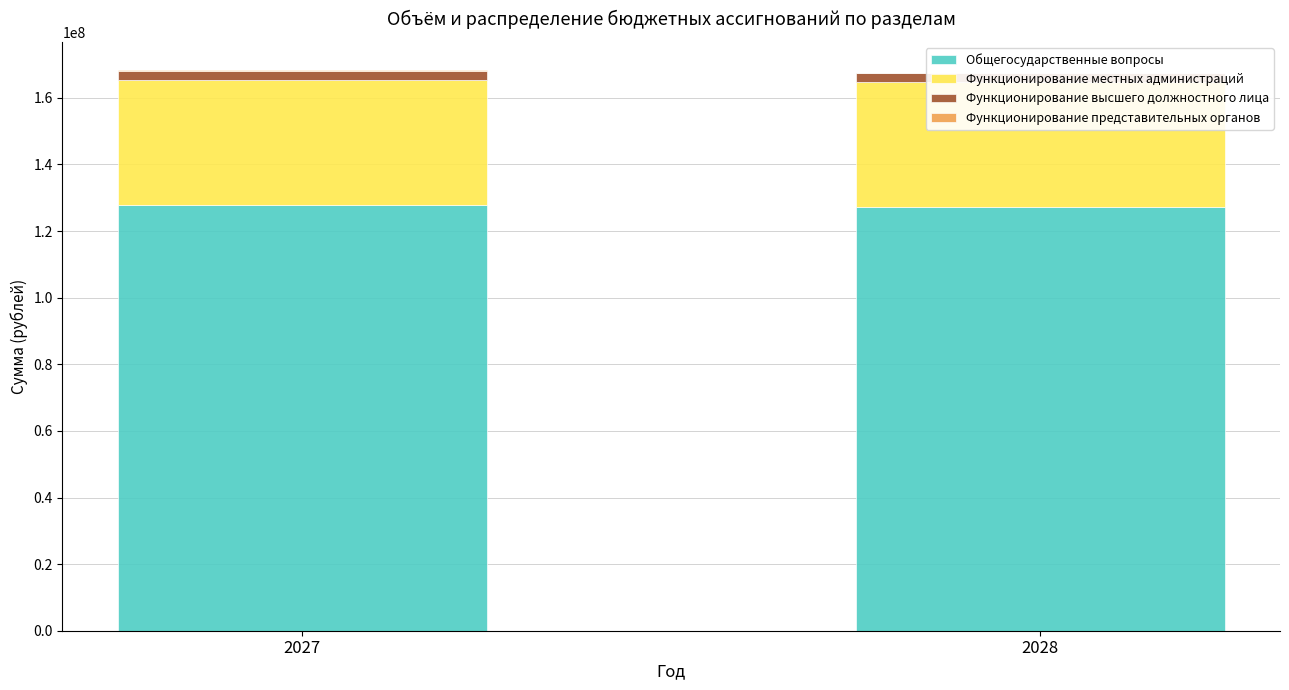

Reading right to left, transcribe all the data shown in this chart.

Общегосударственные вопросы: 127129800	127804300
Функционирование местных администраций: 37601600	37648200
Функционирование высшего должностного лица: 2600000	2600000
Функционирование представительных органов: 200000	335000